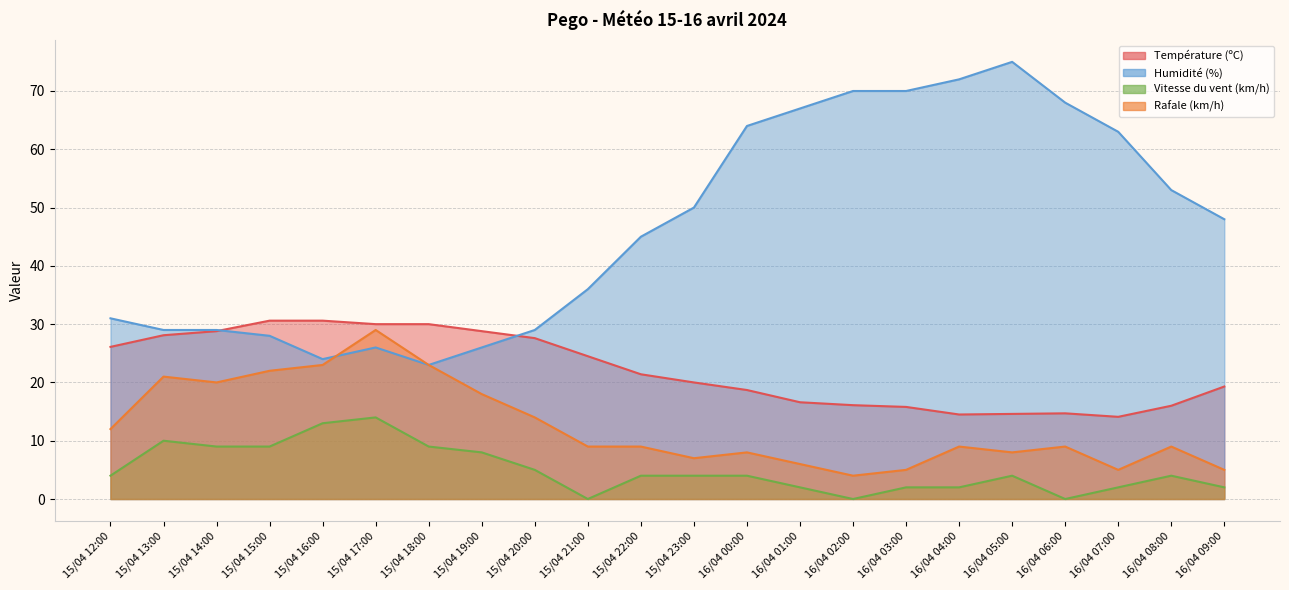

How many series are shown in this chart?

4